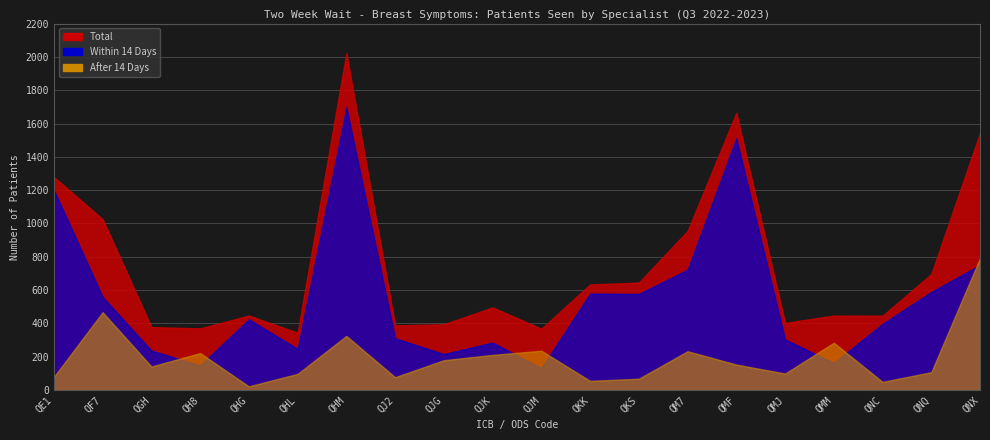

Which series has the widest spread of values?

Total